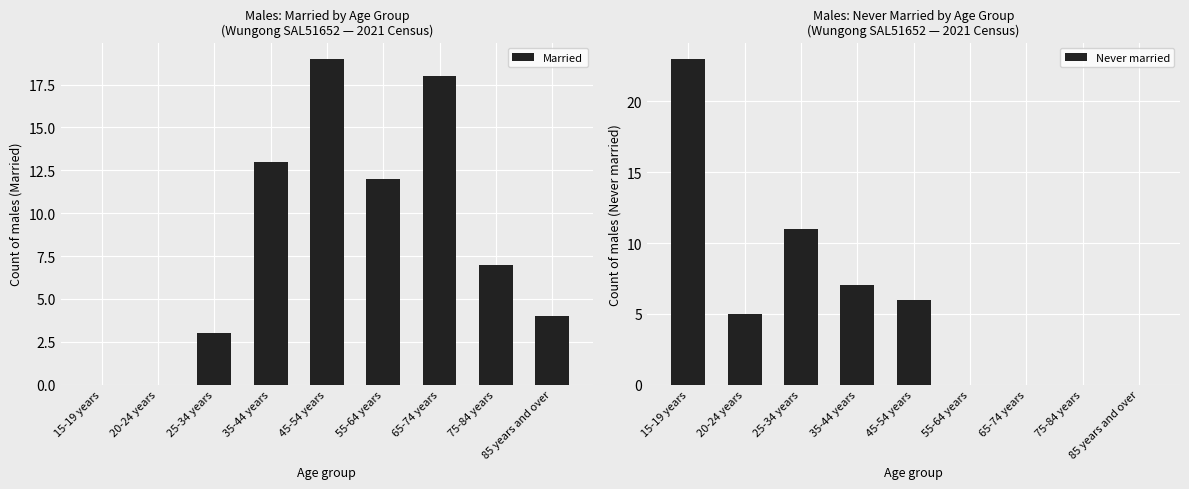

What is the difference between the Married values at 45-54 years and 85 years and over?

15